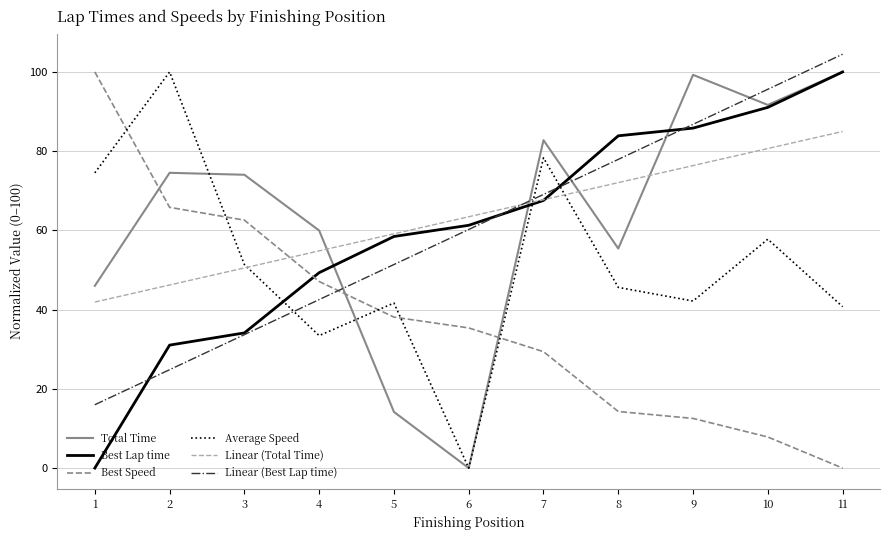

At which label does Total Time reach its minimum?

6